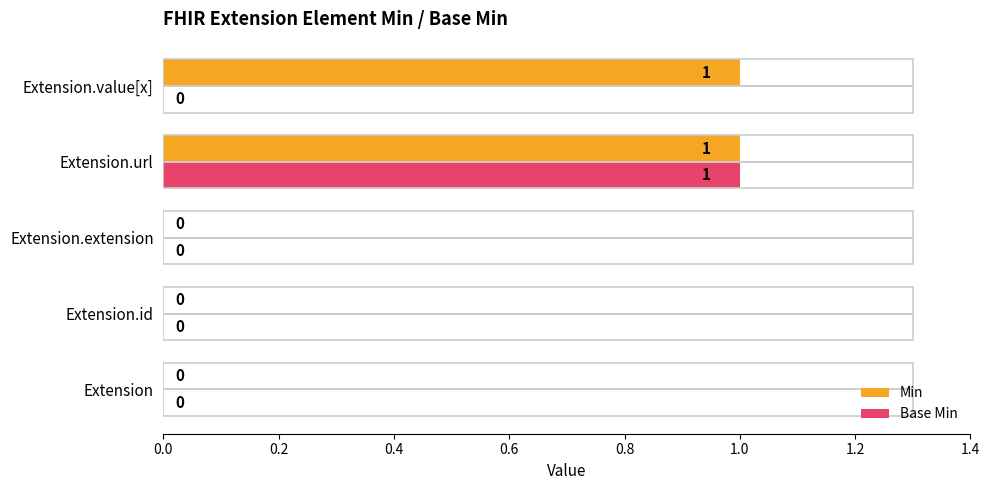

True or false: Min has a value of 0 at Extension.id.

True